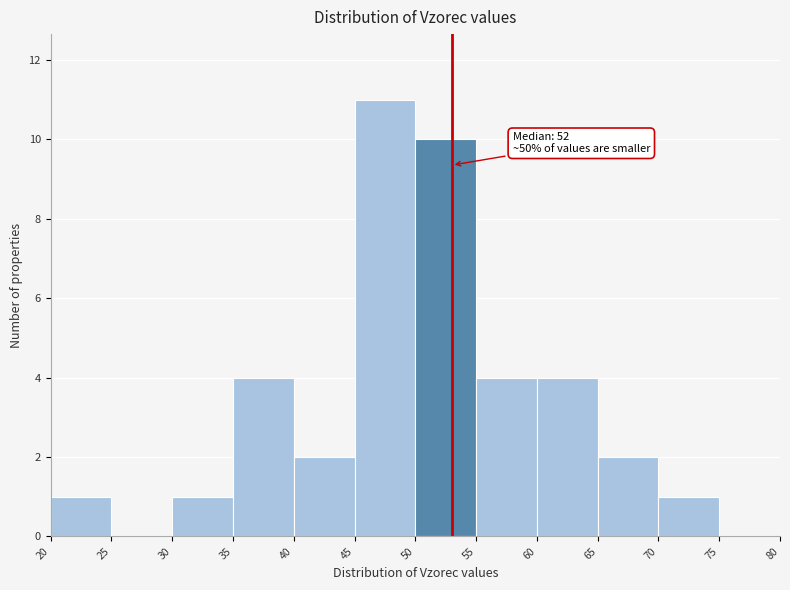

Which range on the x-axis has the tallest bar?

45 to 50